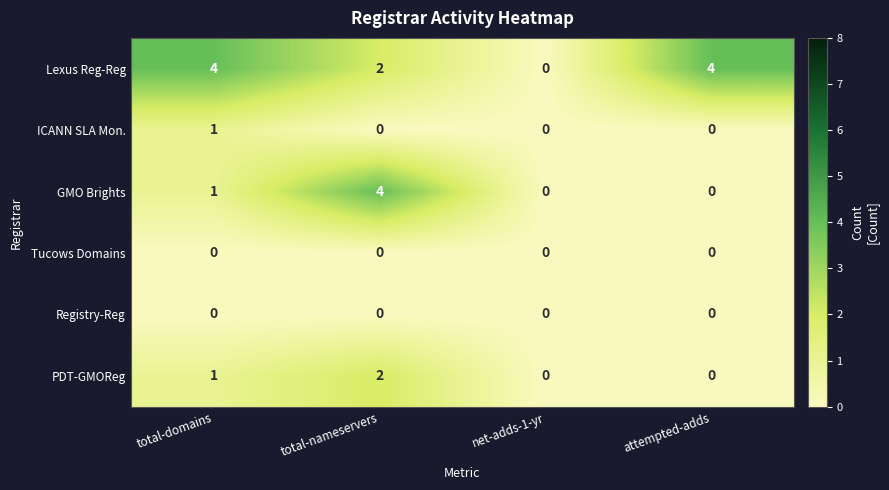

Between net-adds-1-yr and attempted-adds, which series saw the biggest shift?

Lexus Reg-Reg